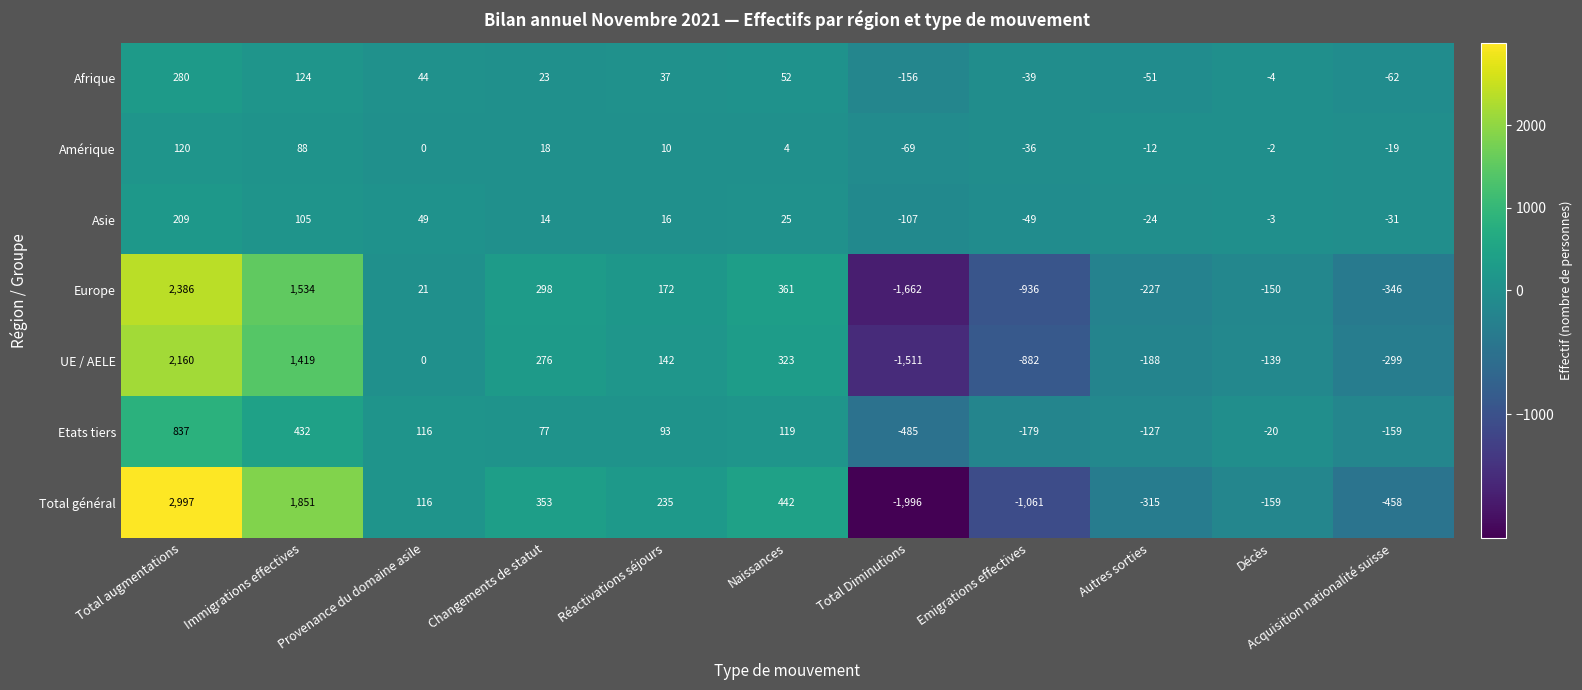

At which label is Europe closest to 362?

Naissances